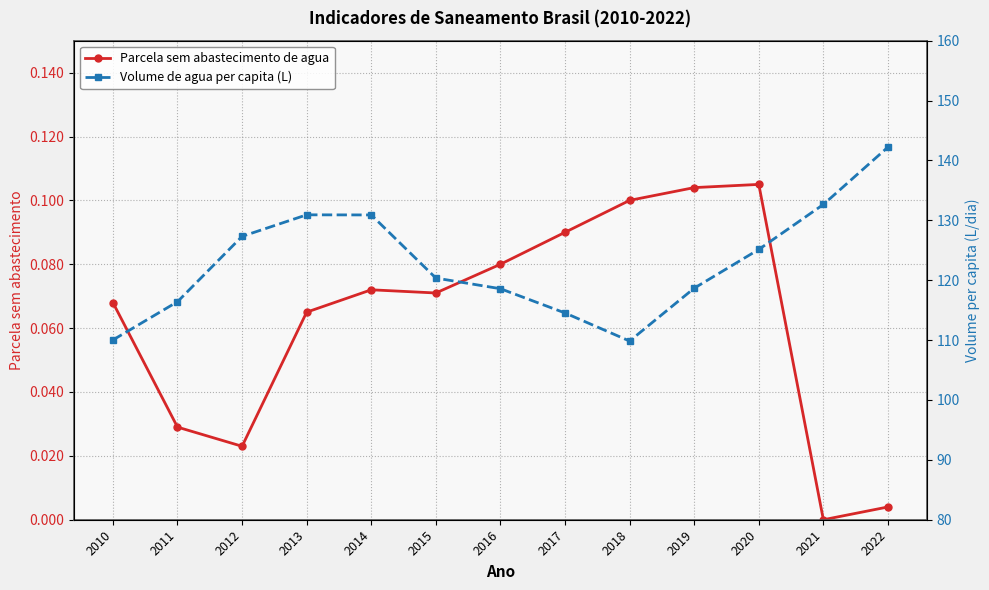

What is the difference between the second highest and minimum values in the Parcela sem abastecimento de agua series?

0.1